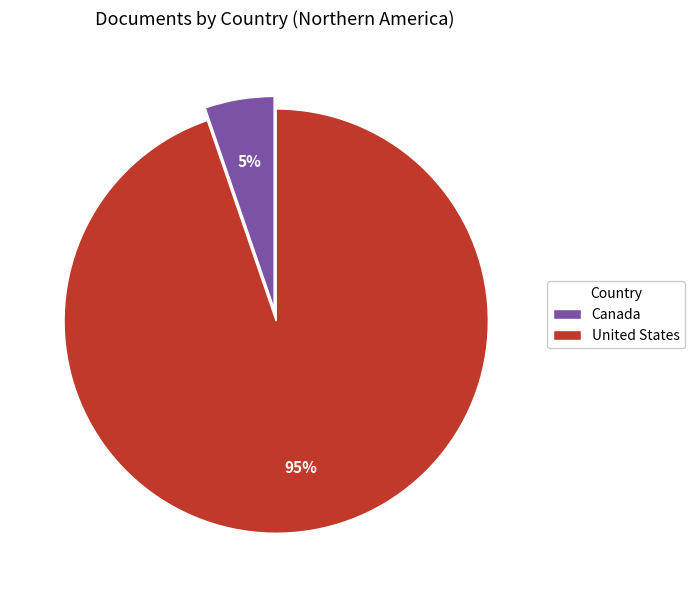

Which category has the biggest portion of the pie?

United States